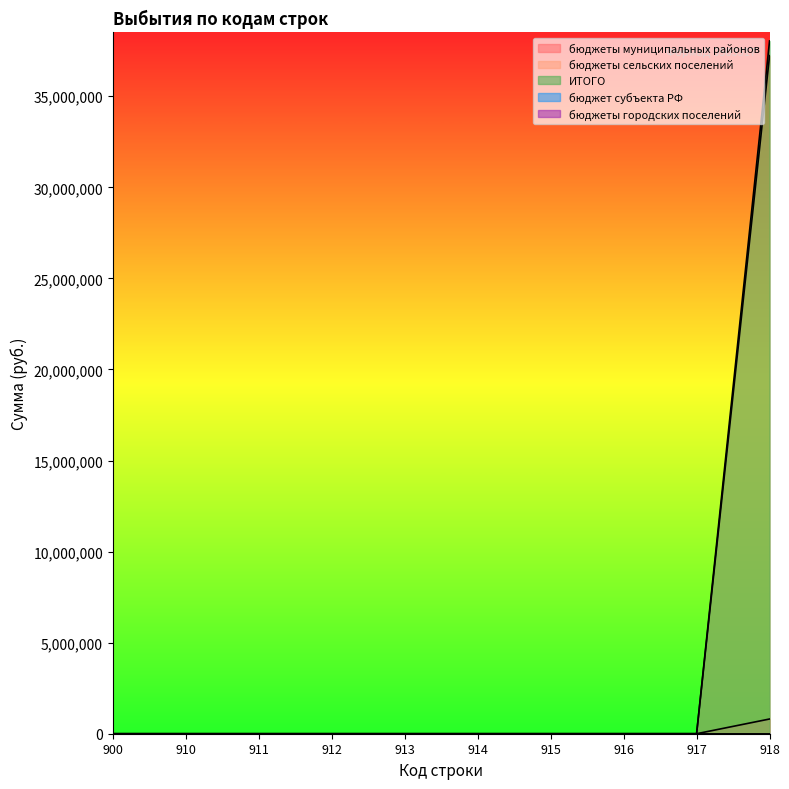

The value of бюджеты сельских поселений at 912 is -494765.5. True or false?

False